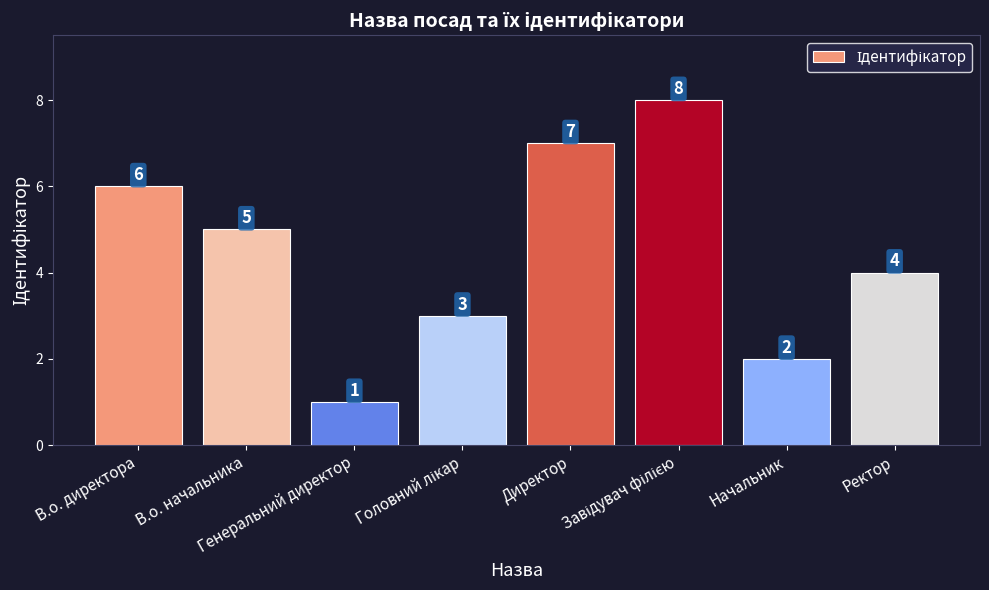

How many data points does each series have?

8